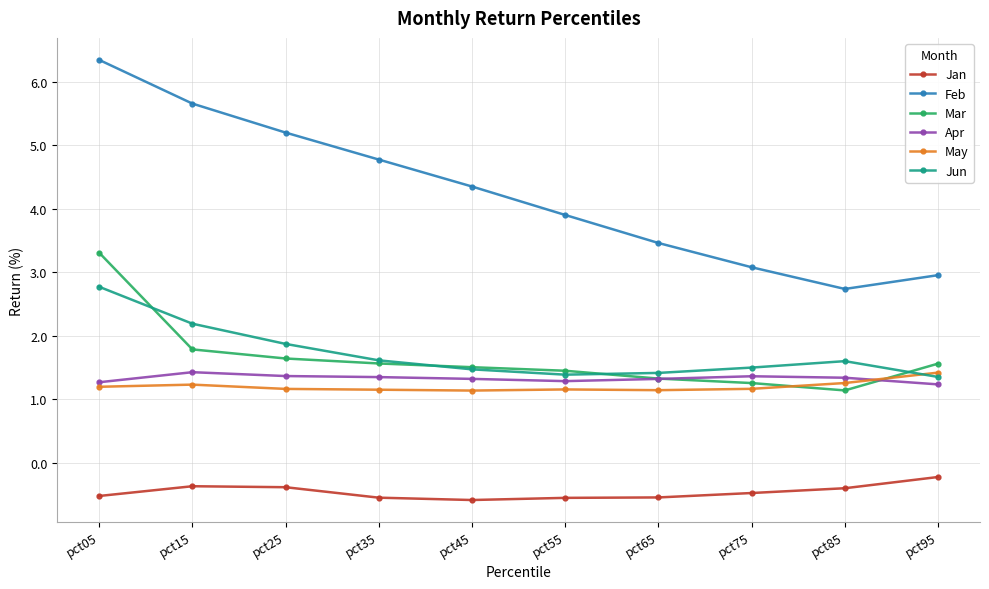

What value does the Feb series have at pct25?

5.2